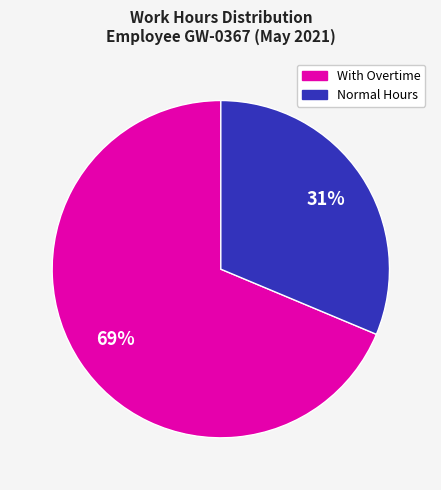

Is there any slice that represents more than half of the pie?

Yes